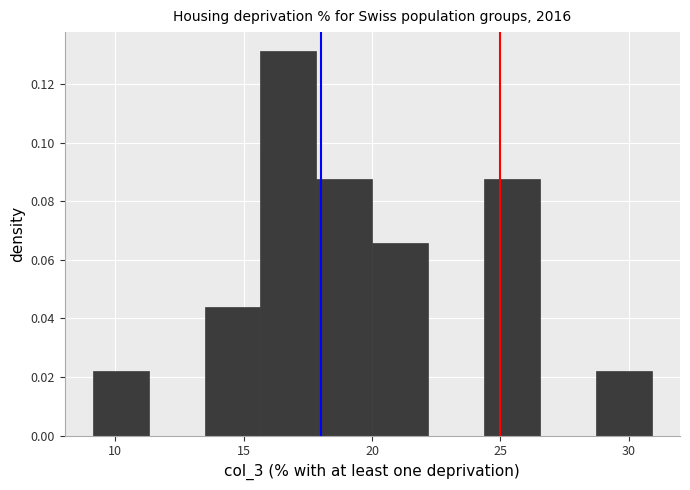

How tall is the bar that spans 20.0 to 22.0 on the x-axis? Neither the bar edges nor the heights are printed on the chart, so give them approximately, as read against the axes.

0.066